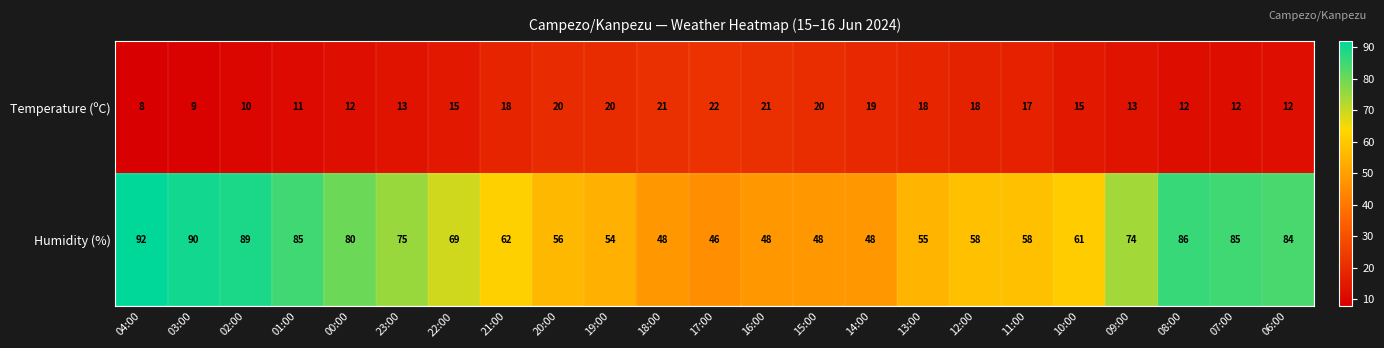

Where does the Humidity (%) series first go above 62?

04:00